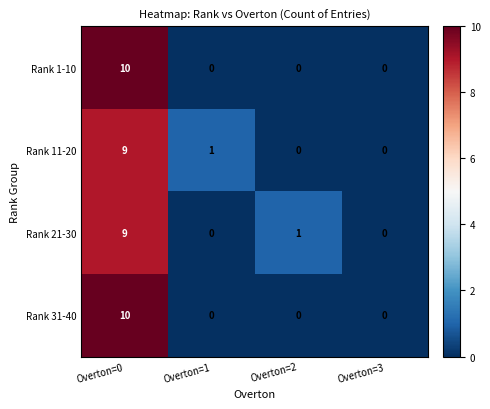

Is it true that Rank 21-30 equals 12 at Overton=0?

False